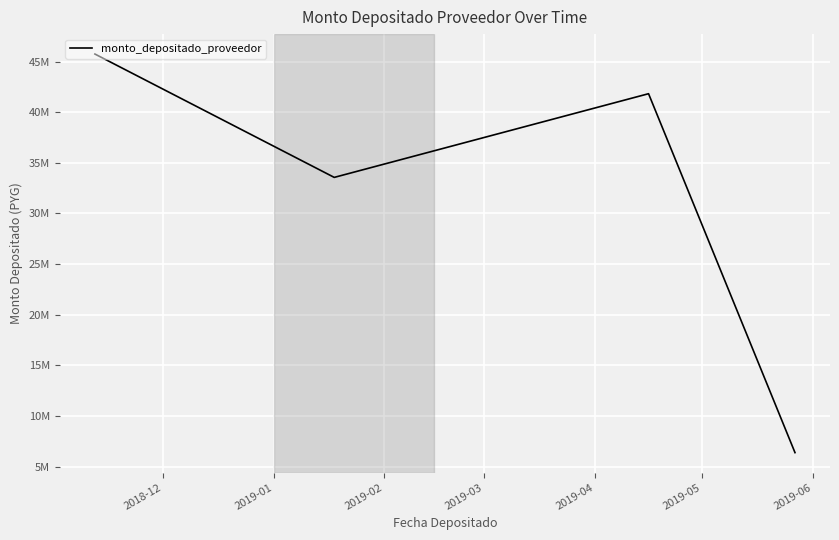

What is the value of the 2nd point from the left?

33556661